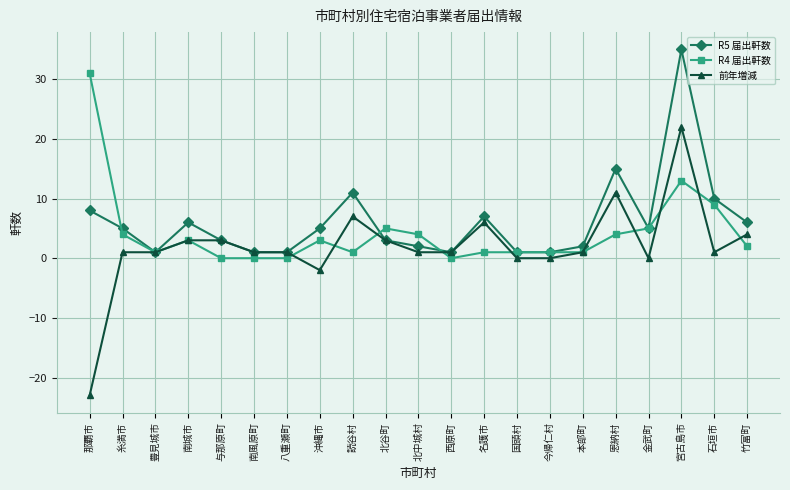

Which series has the largest range (max minus min)?

前年増減